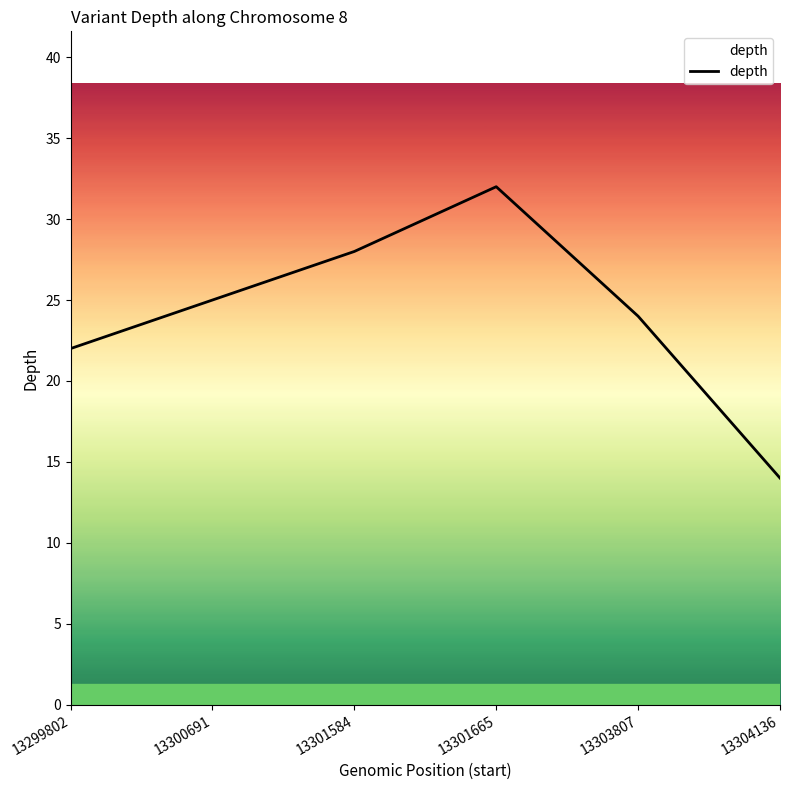

True or false: the data has more than 1 interior local peaks.

False